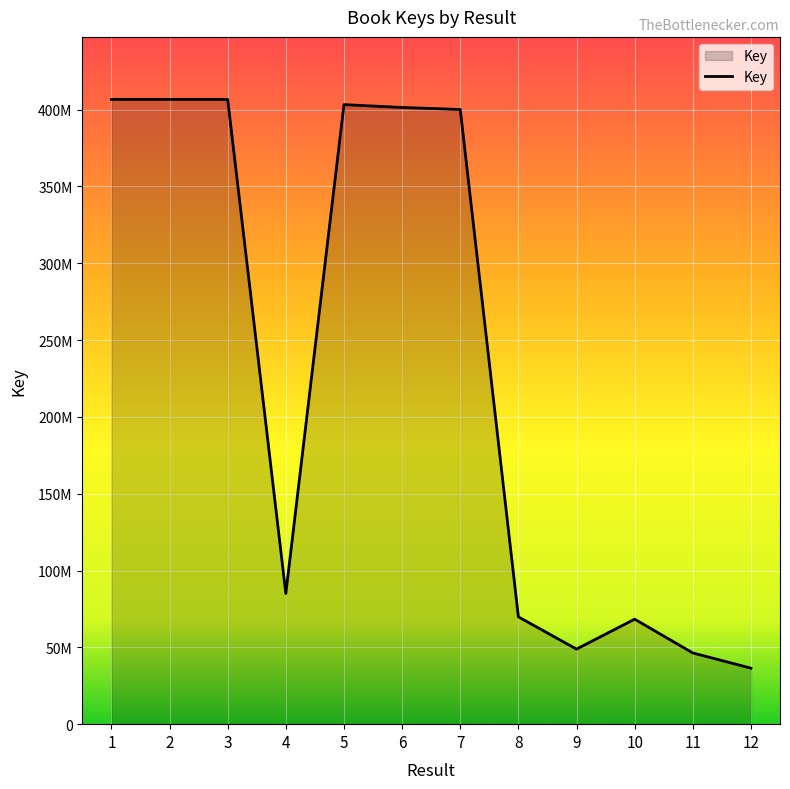

Does the chart have visible grid lines?

Yes